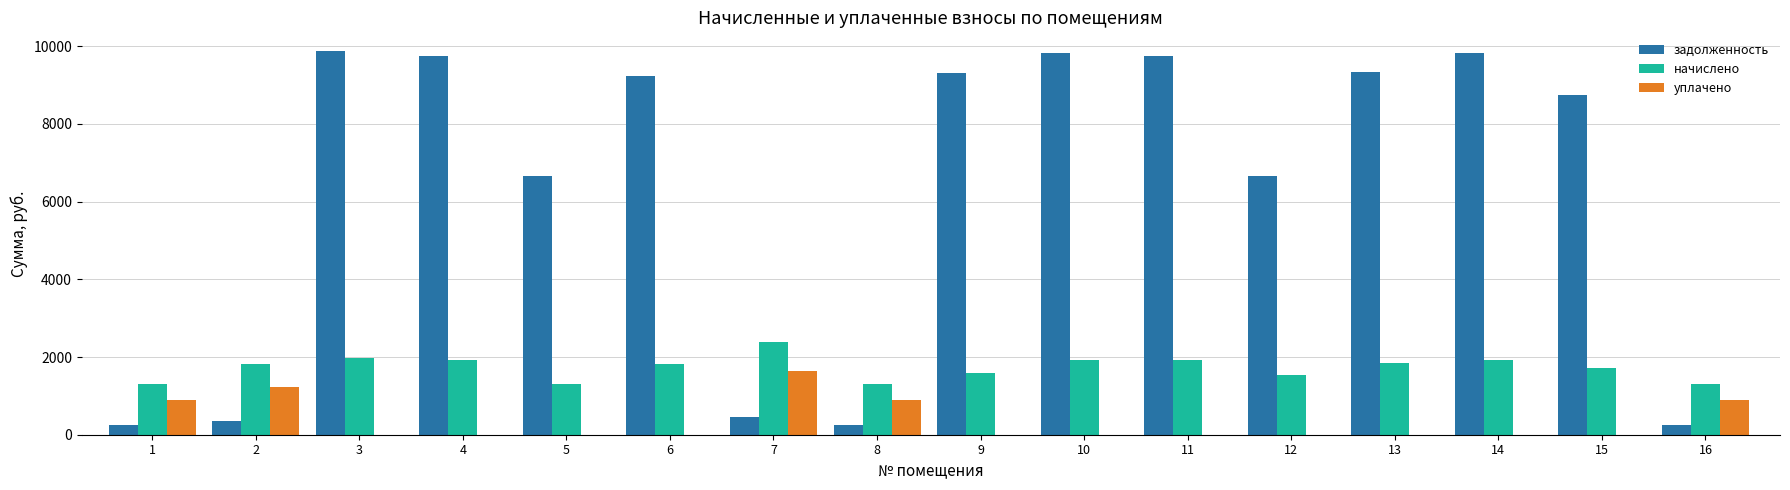

Between 2 and 5, which series saw the biggest shift?

задолженность